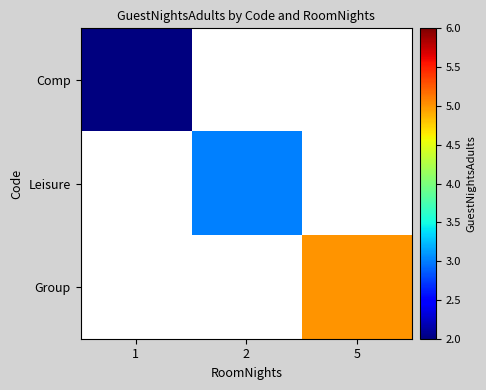

At which label does Leisure reach its peak?

1